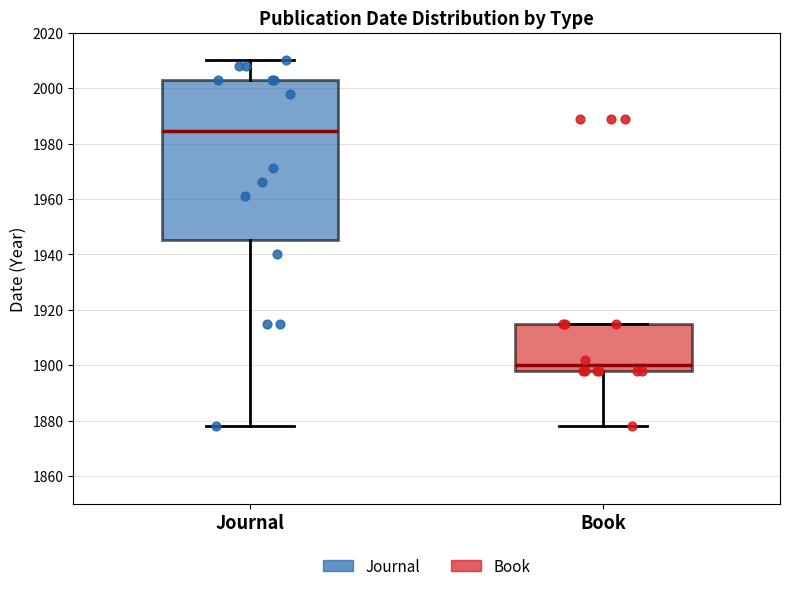

Which box is the tallest, from its lower edge to its upper edge?

Journal